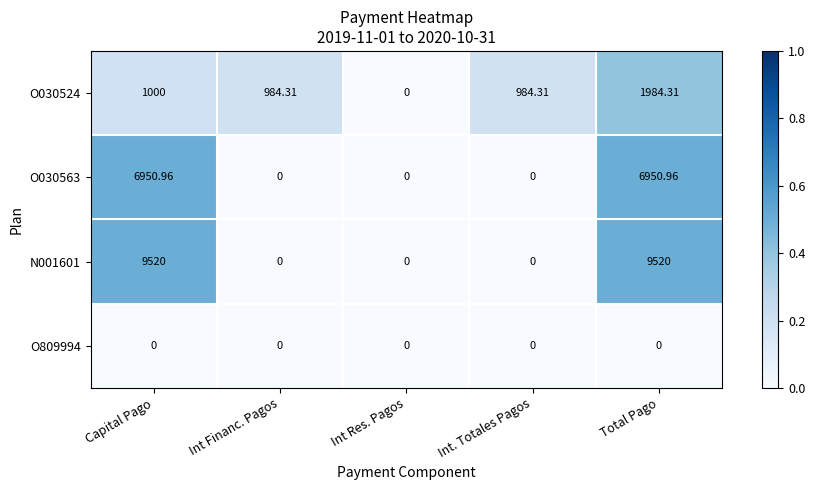

Rank the series by their maximum value, from highest to lowest.

N001601, O030563, O030524, O809994